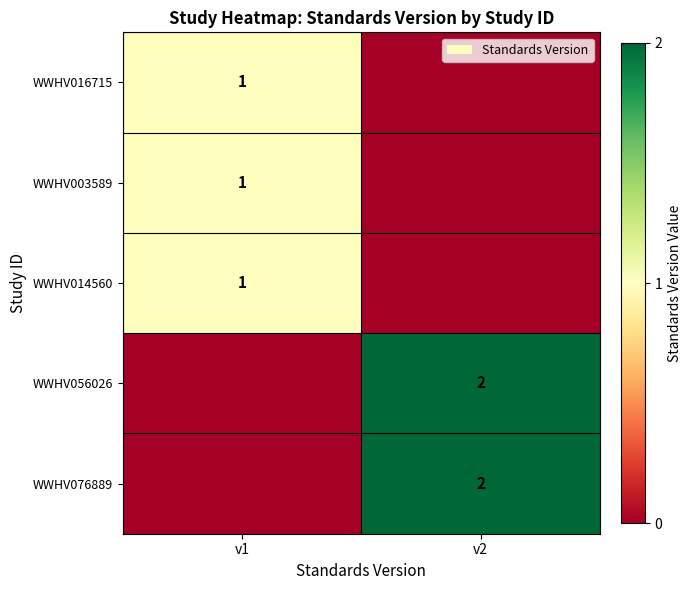

The value of WWHV016715 at v1 is 1. True or false?

True